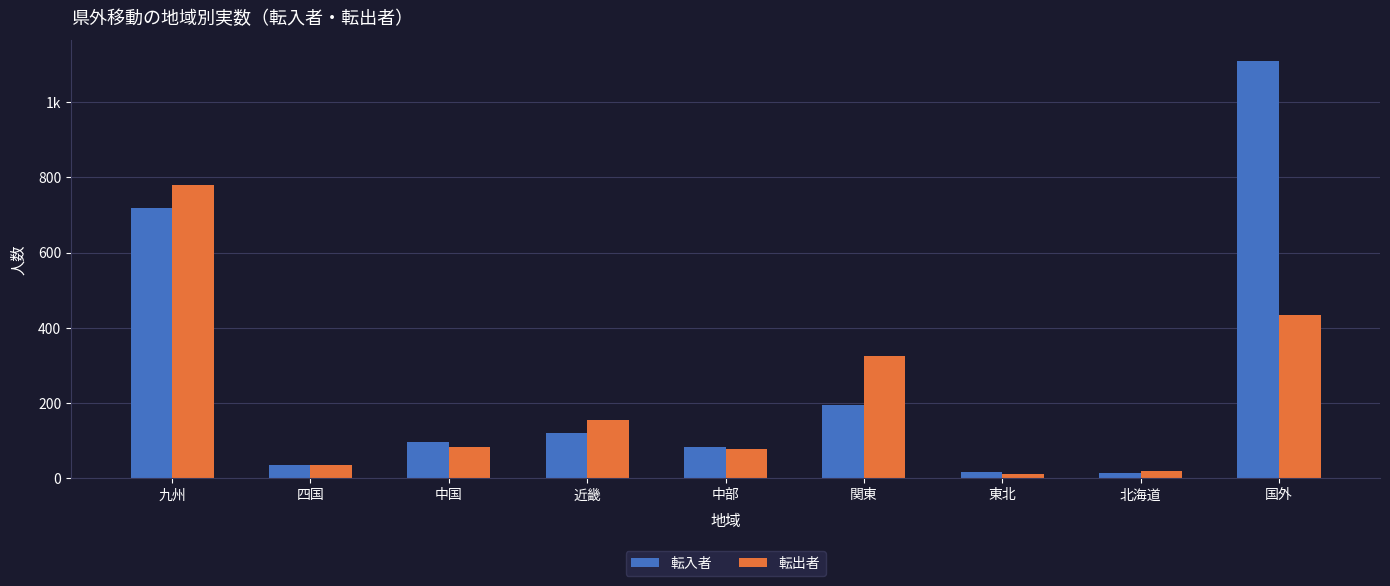

Which category has the lowest value in the 転出者 series?

東北